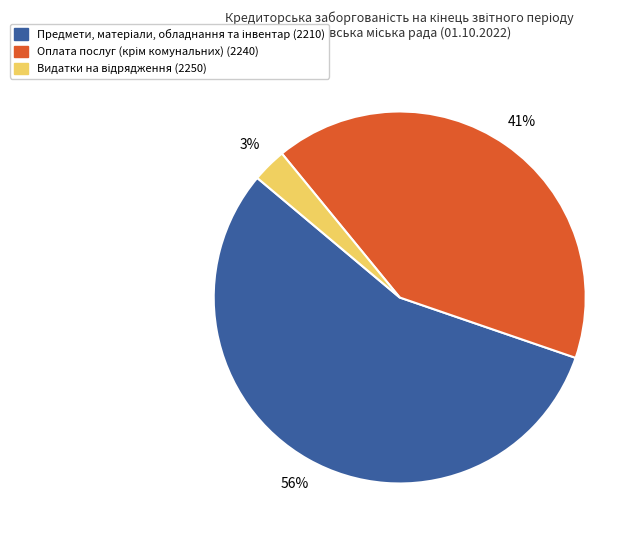

Is there a majority slice in this chart?

Yes